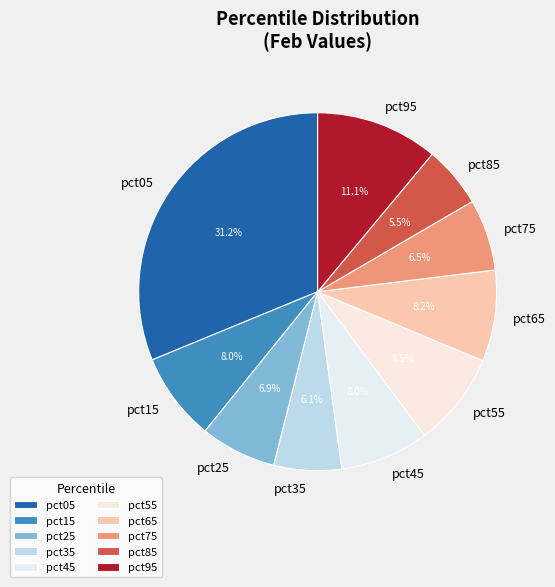

What percentage do pct05 and pct35 together represent?

37.3%